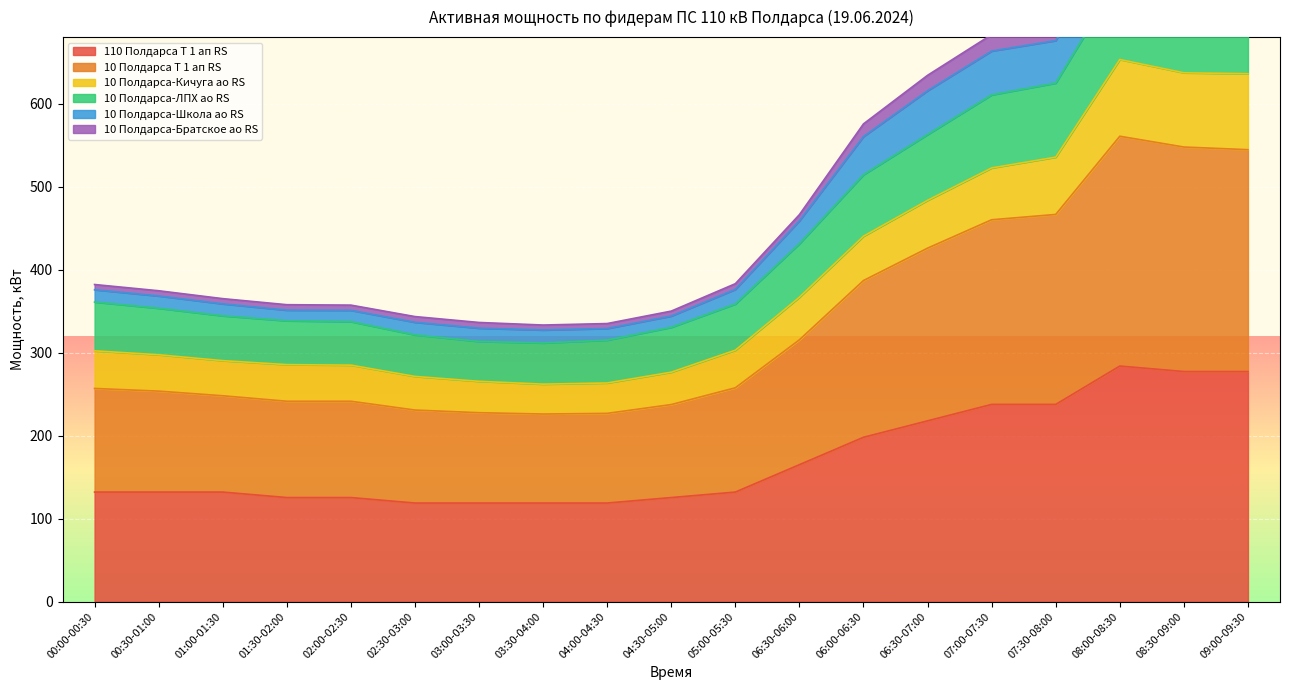

Where is the first local maximum for 110 Полдарса Т 1 ап RS?

08:00-08:30